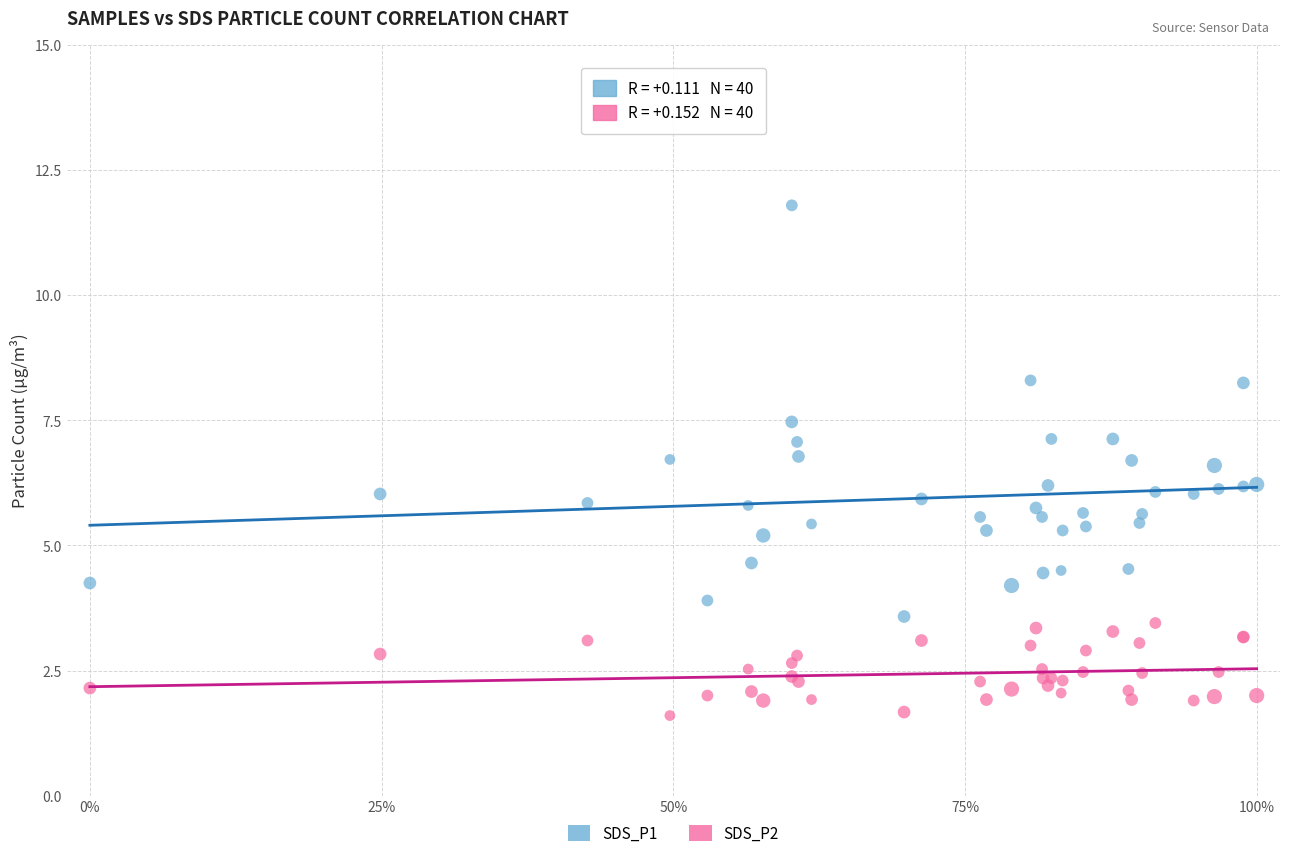

Which series reaches the maximum Y coordinate?

SDS_P1